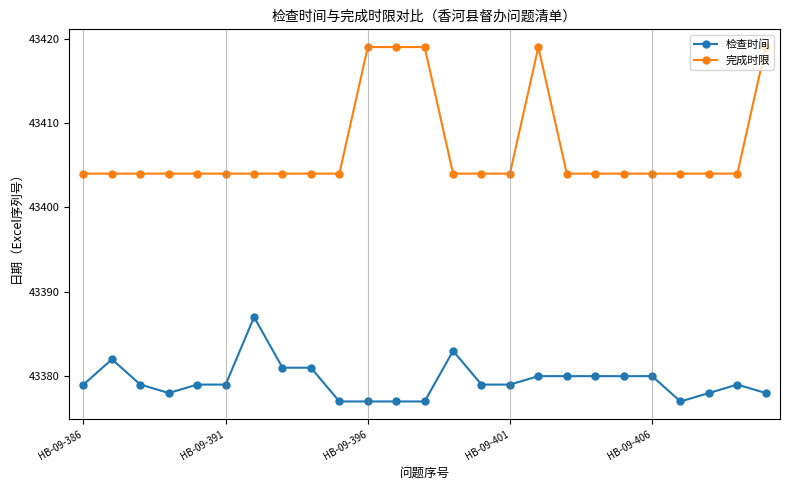

What is the value of the 完成时限 point at the 12th from the left?

43419